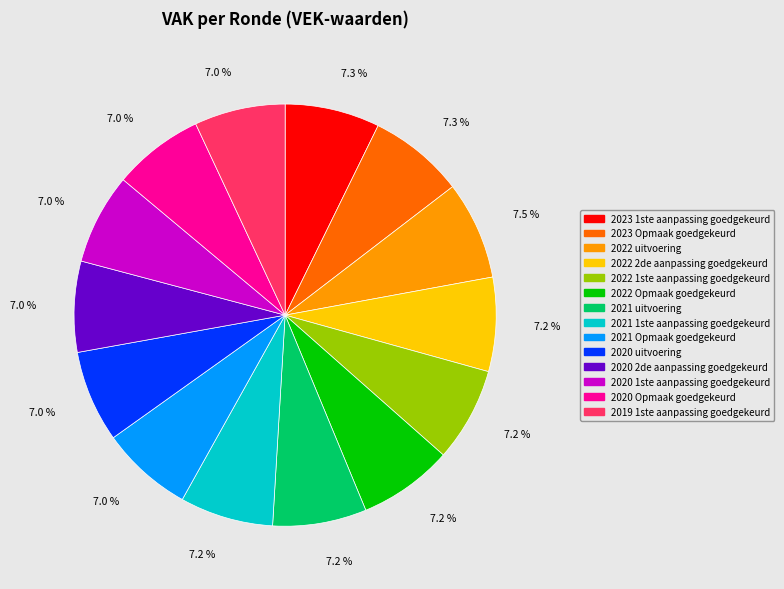

What is the total percentage of 2021 Opmaak goedgekeurd and 2021 uitvoering?

14.2%